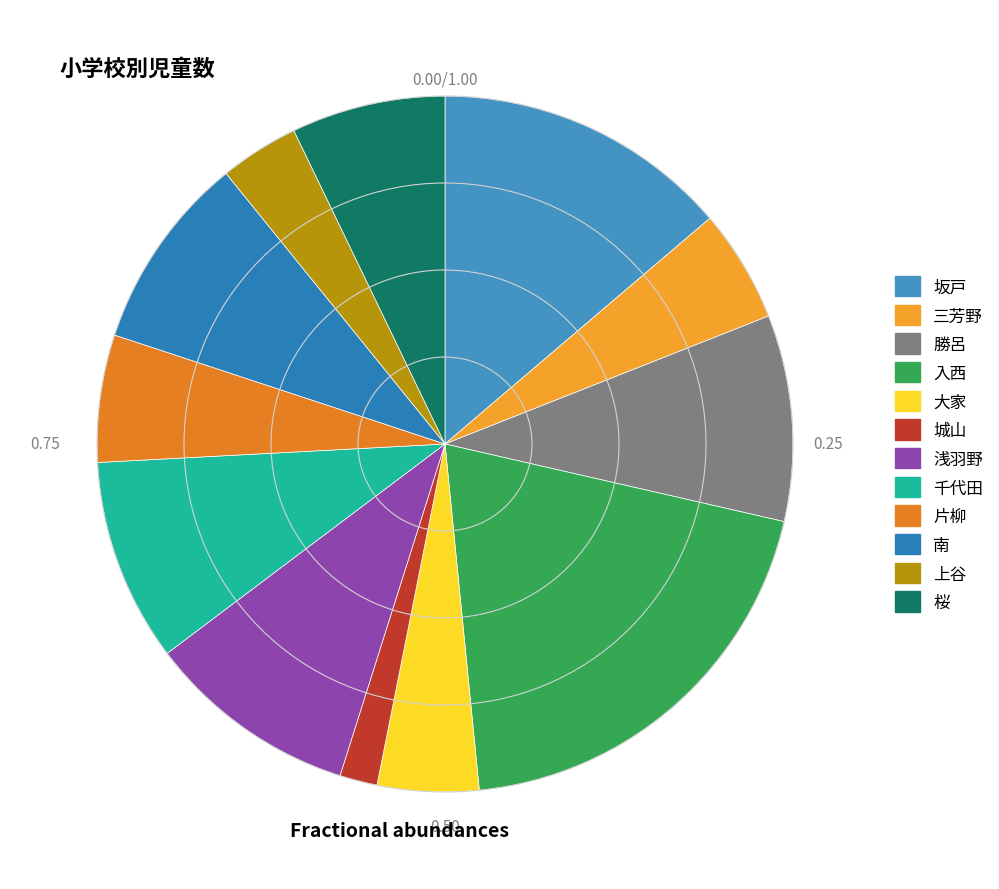

Count the number of slices in the pie.

12